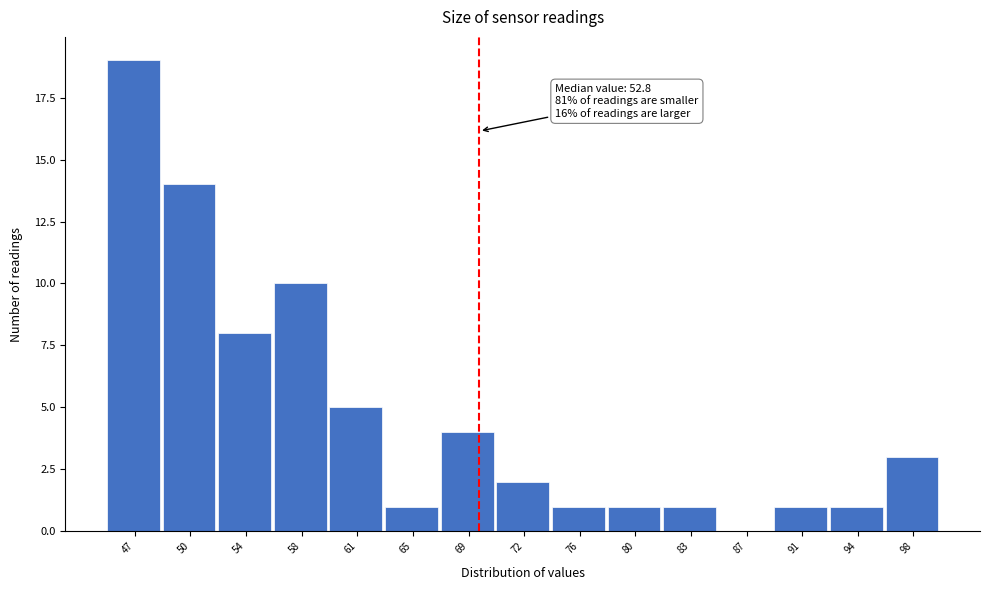

Which range on the x-axis has the tallest bar?

45.0 to 48.5